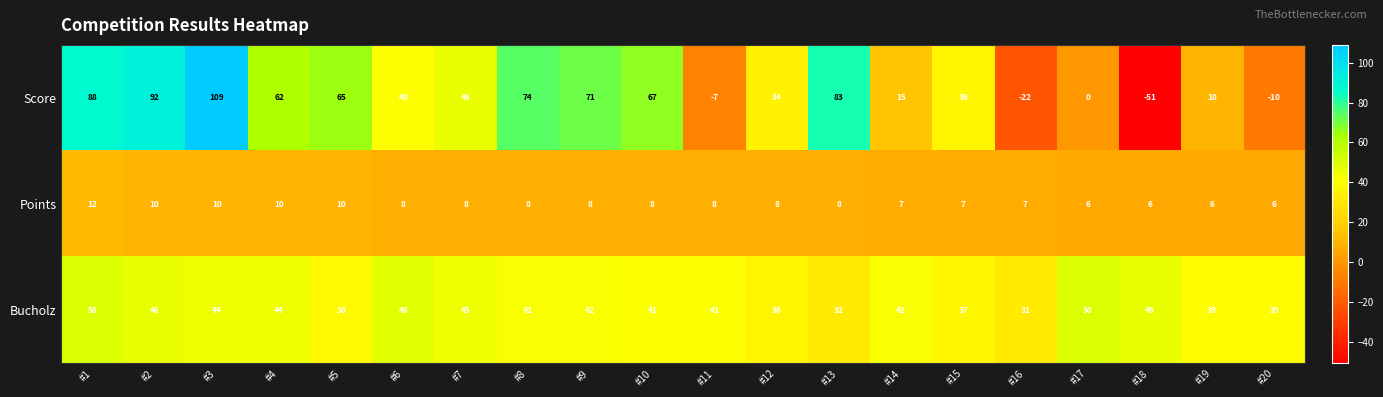

Which series has the largest total across all categories?

Bucholz